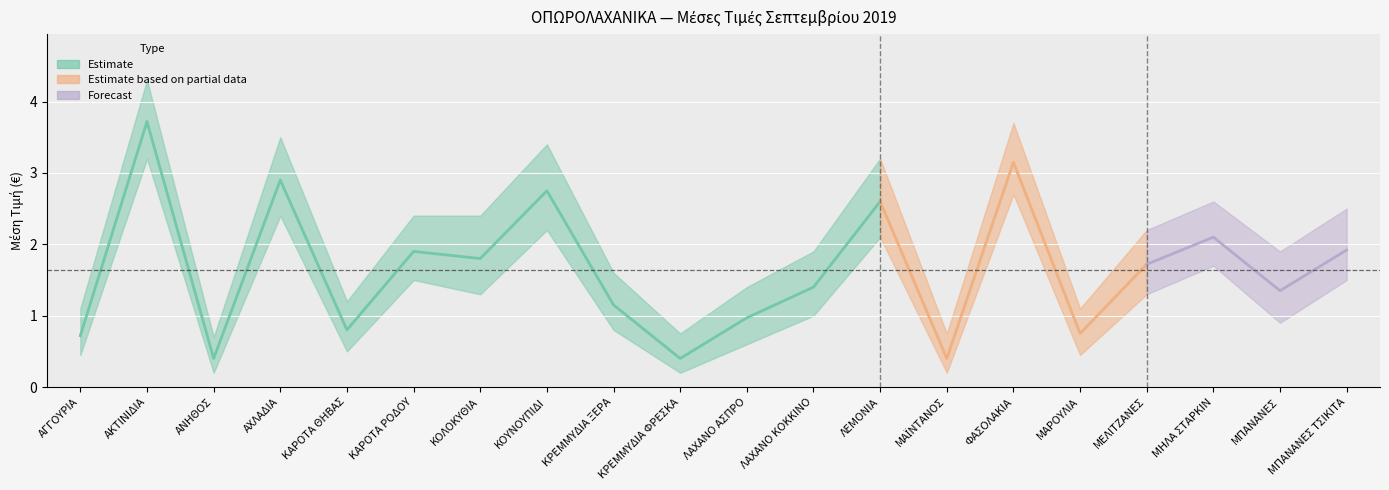

Is this an area chart (filled region under the line)?

No